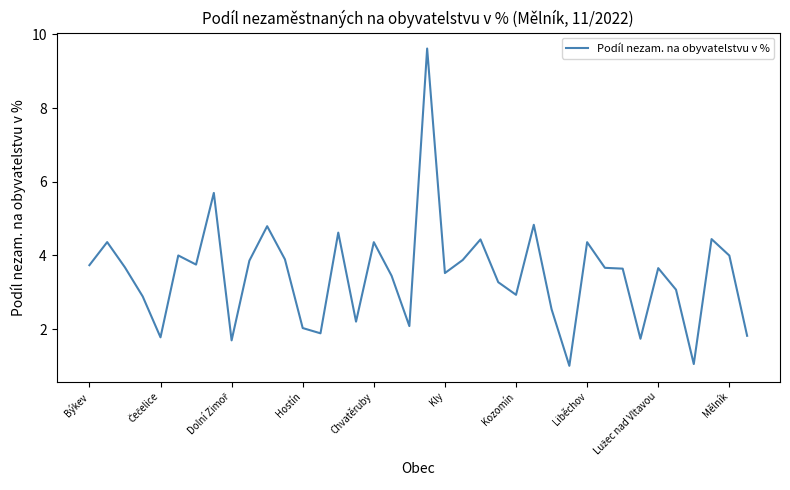

What is the greatest value displayed?

9.6